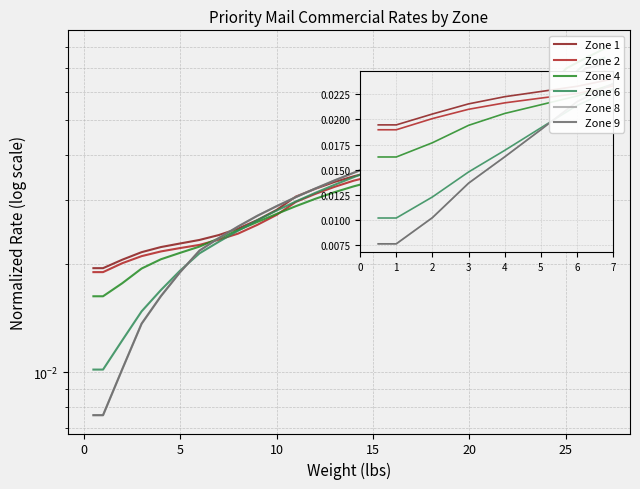

At which category is the sum across all series the highest?

27